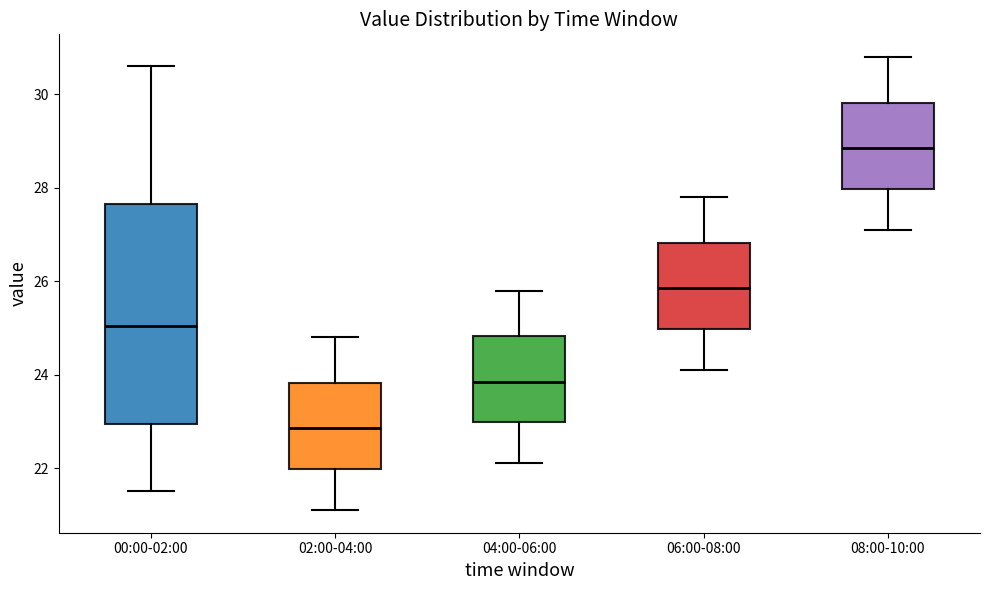

Reading left to right, read every box against the y-axis: the position of its median line, the range the box covers, and the ends of its whiskers. The values are not printed on the chart, so give them approximately, as read against the axis.

00:00-02:00: median 25.0, box 23.0 to 27.6, whiskers 21.6 to 30.6
02:00-04:00: median 22.8, box 22.0 to 23.8, whiskers 21.2 to 24.8
04:00-06:00: median 23.8, box 23.0 to 24.8, whiskers 22.2 to 25.8
06:00-08:00: median 25.8, box 25.0 to 26.8, whiskers 24.2 to 27.8
08:00-10:00: median 28.8, box 28.0 to 29.8, whiskers 27.2 to 30.8